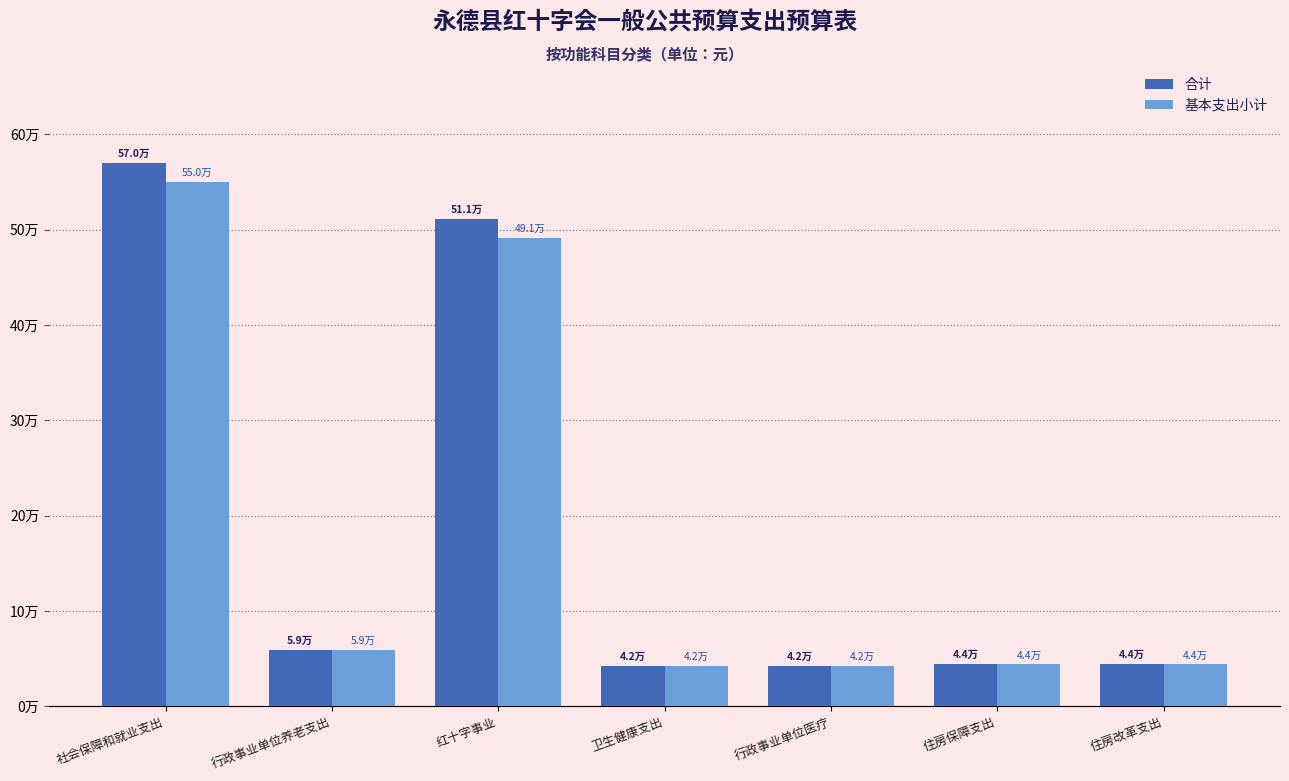

Rank the series by their average value, from lowest to highest.

基本支出小计, 合计